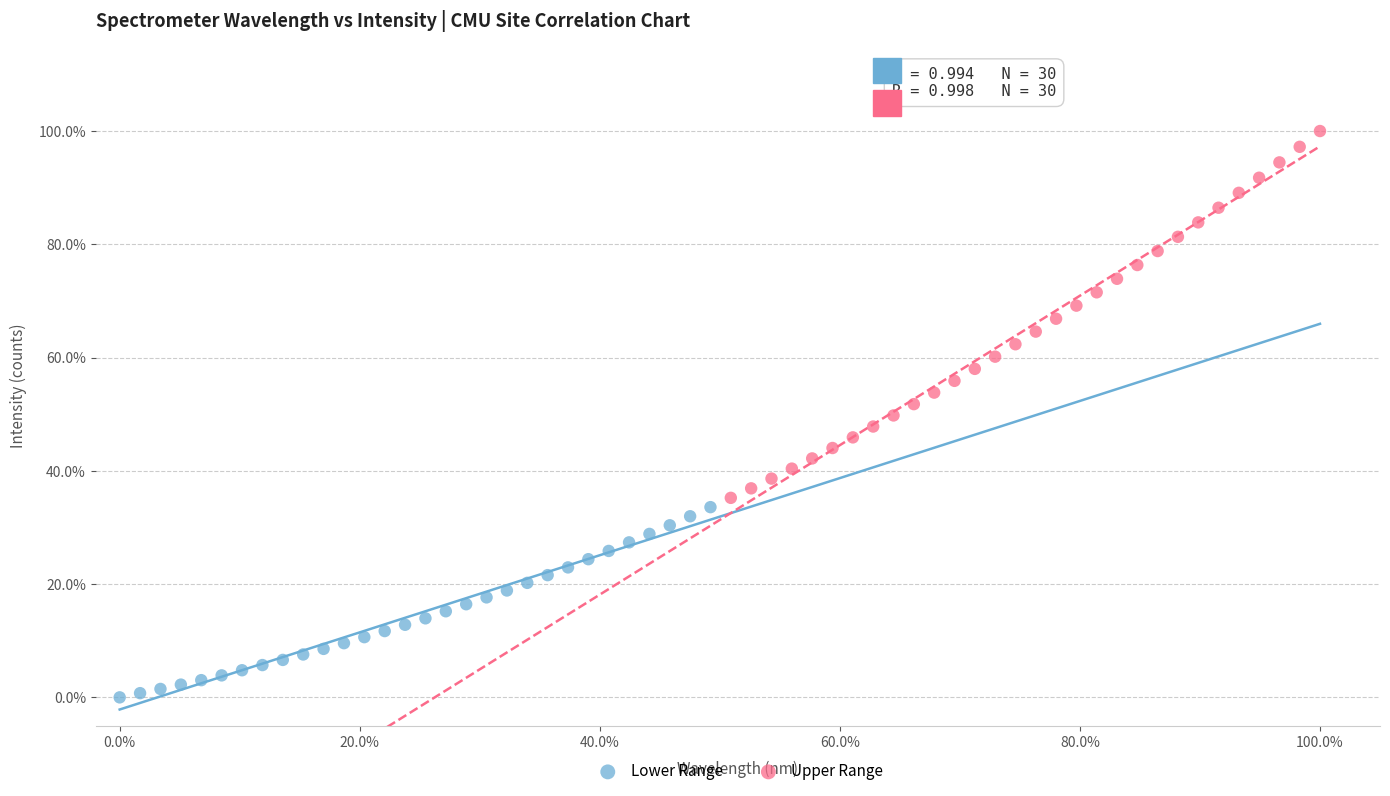

Which series has the largest Y range (max minus min)?

Upper Range